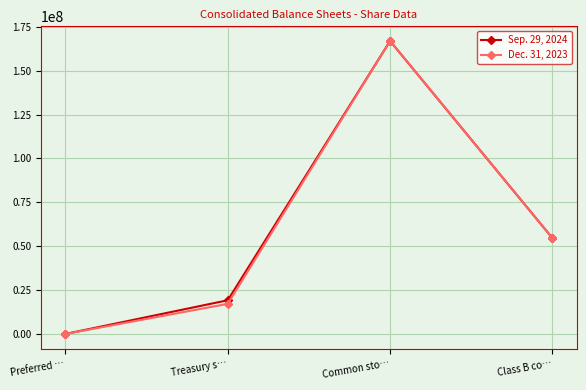

What is the label of the 2nd point from the right?

Common sto…